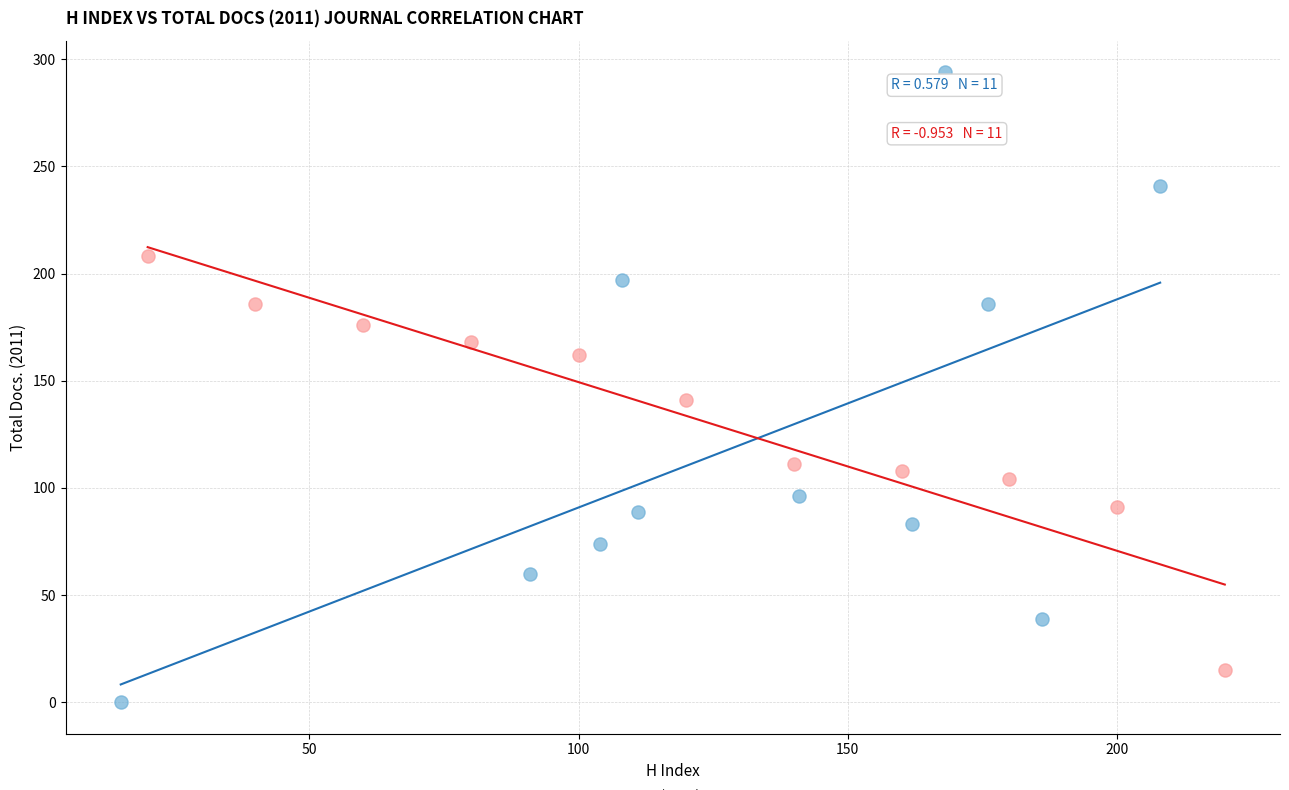

Which series reaches the maximum Y coordinate?

H index vs Total Docs. (2011)